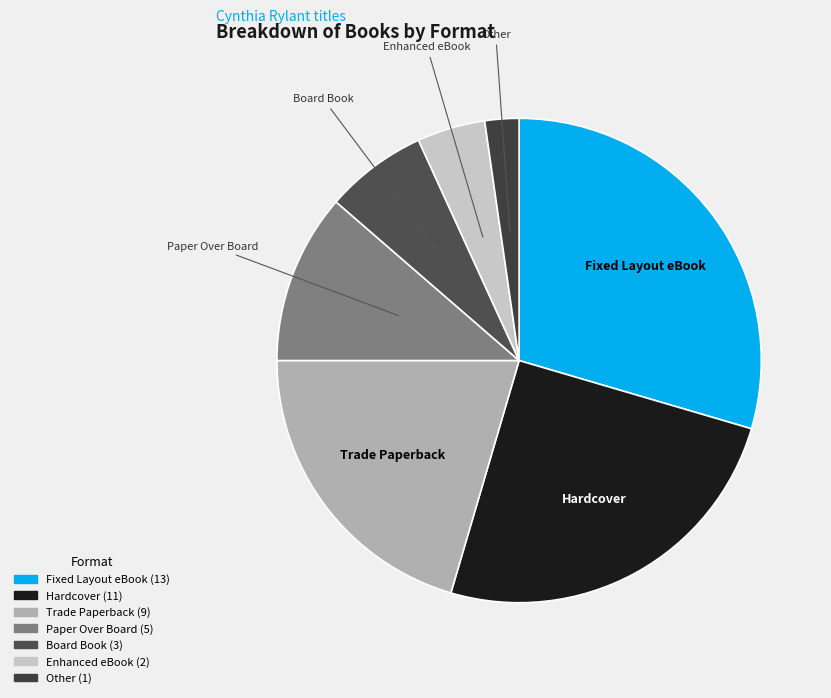

Which slice is the smallest?

Other